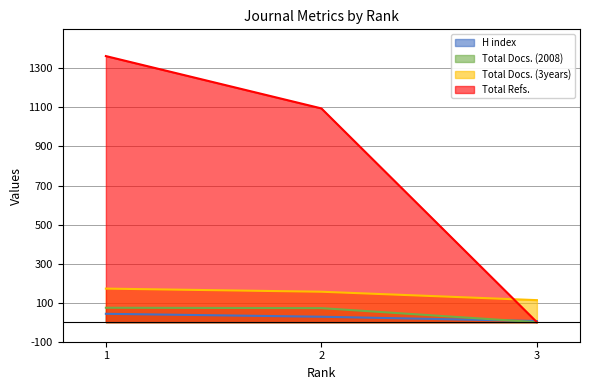

What is the total value across all series at 3?

119